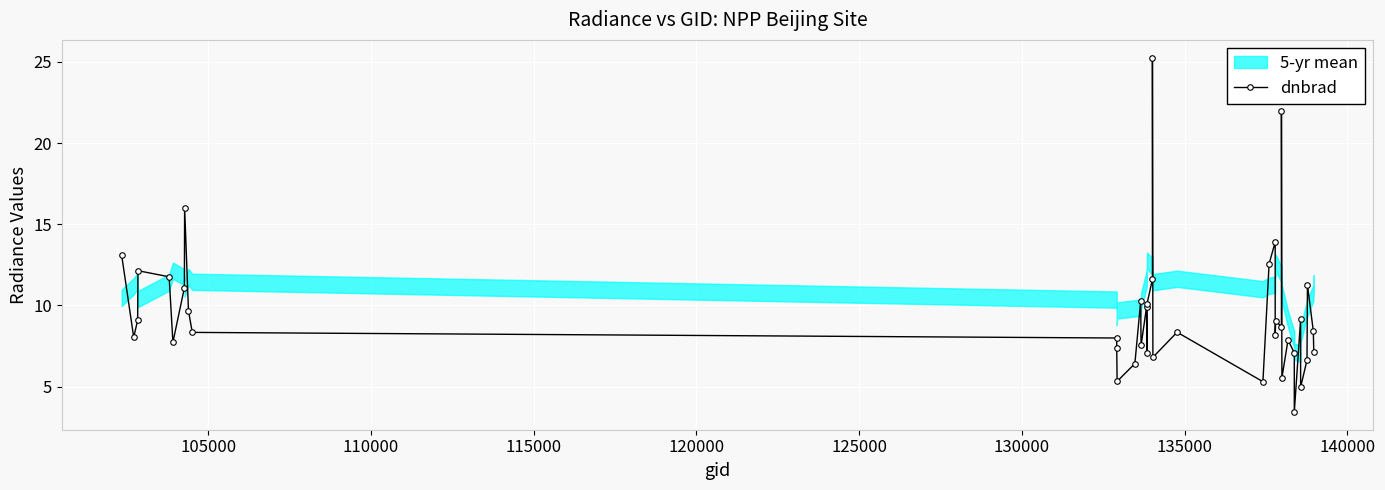

How many data points does each series have?

40